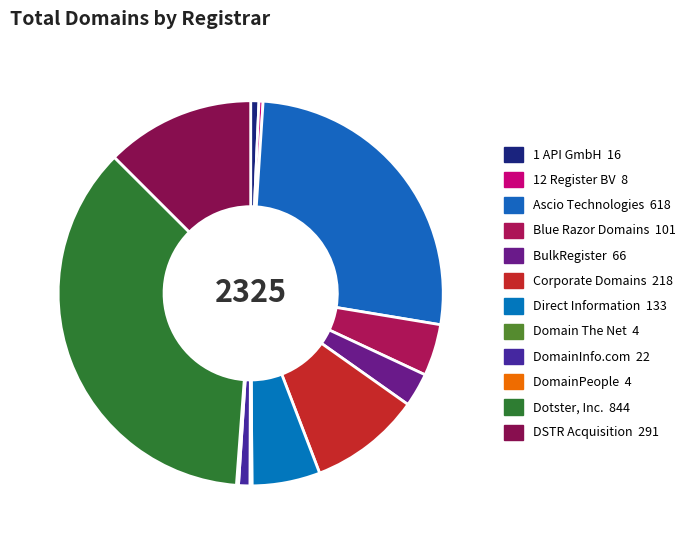

Which slice is the smallest?

Domain The Net